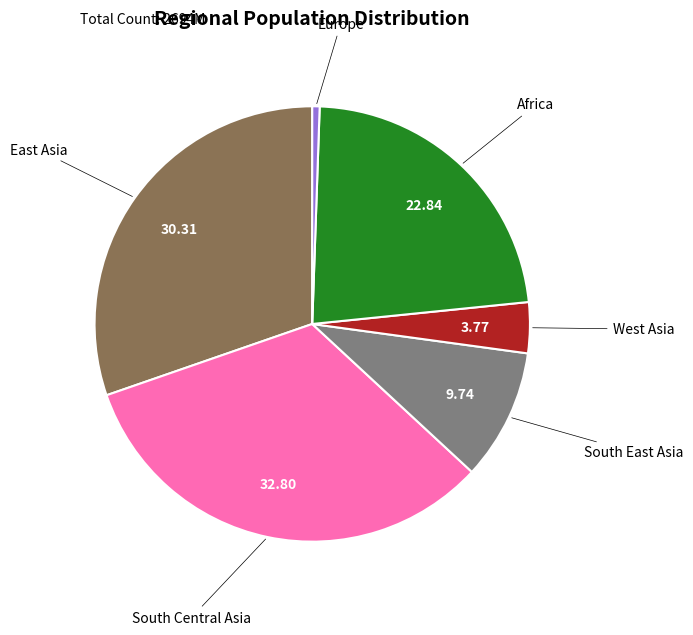

Combined, do Africa and South Central Asia account for over 50%?

Yes